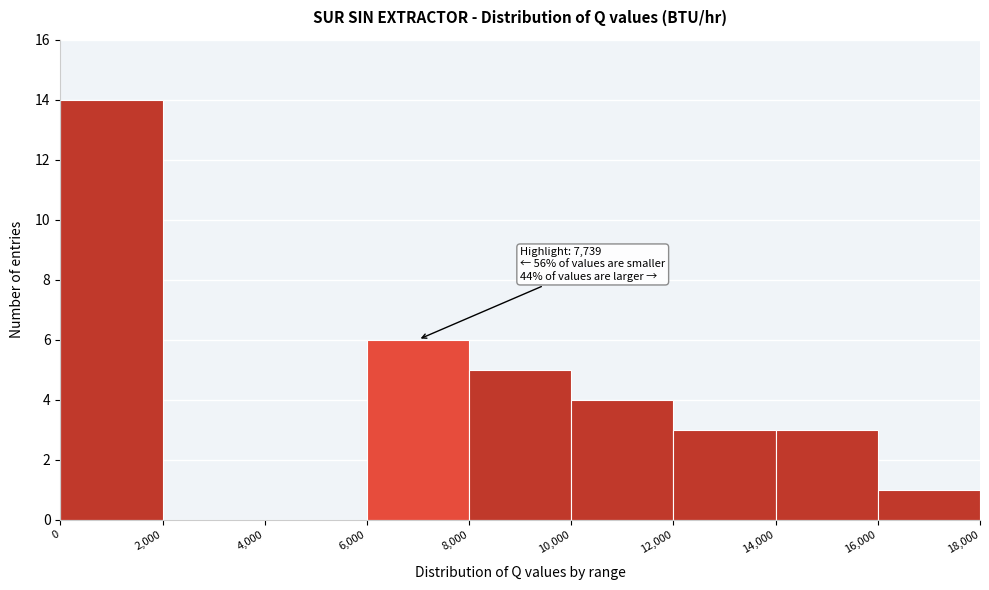

Which range on the x-axis has the tallest bar?

0 to 2,000